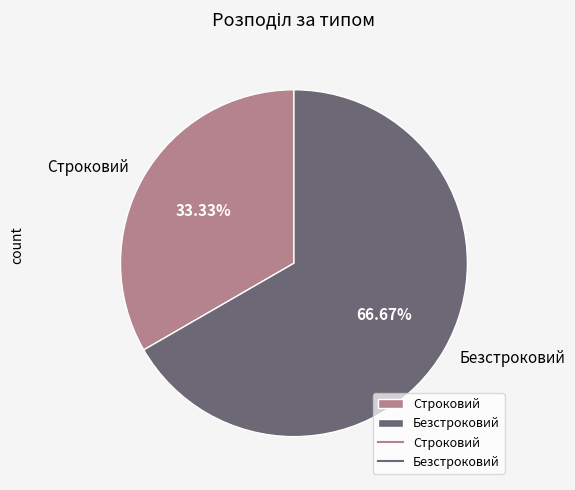

How many segments does this pie chart have?

2